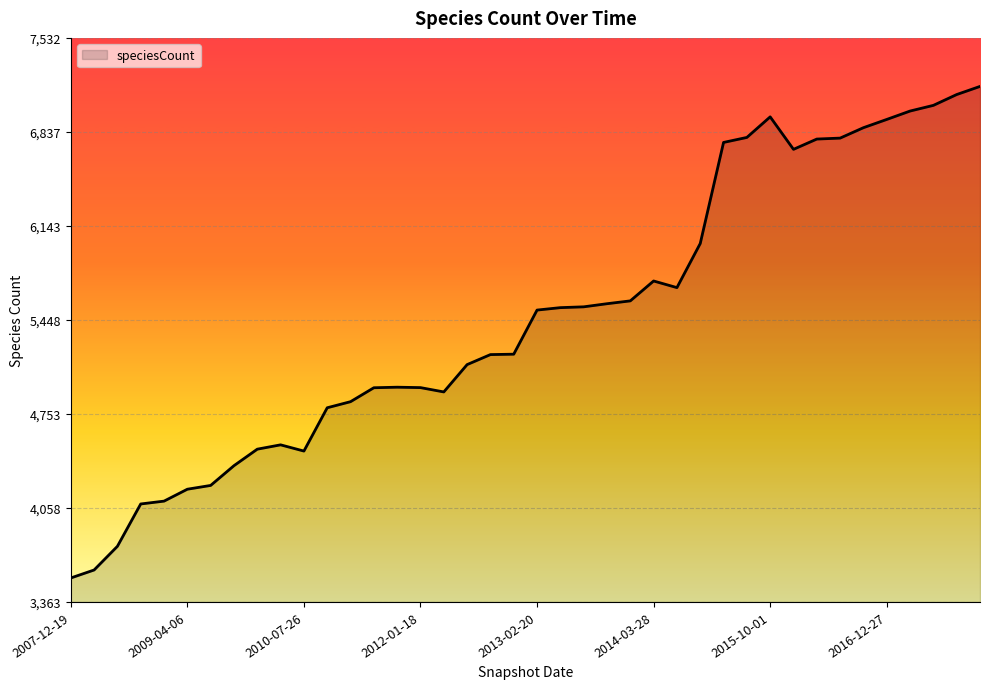

True or false: the data has more than 2 interior local peaks.

True